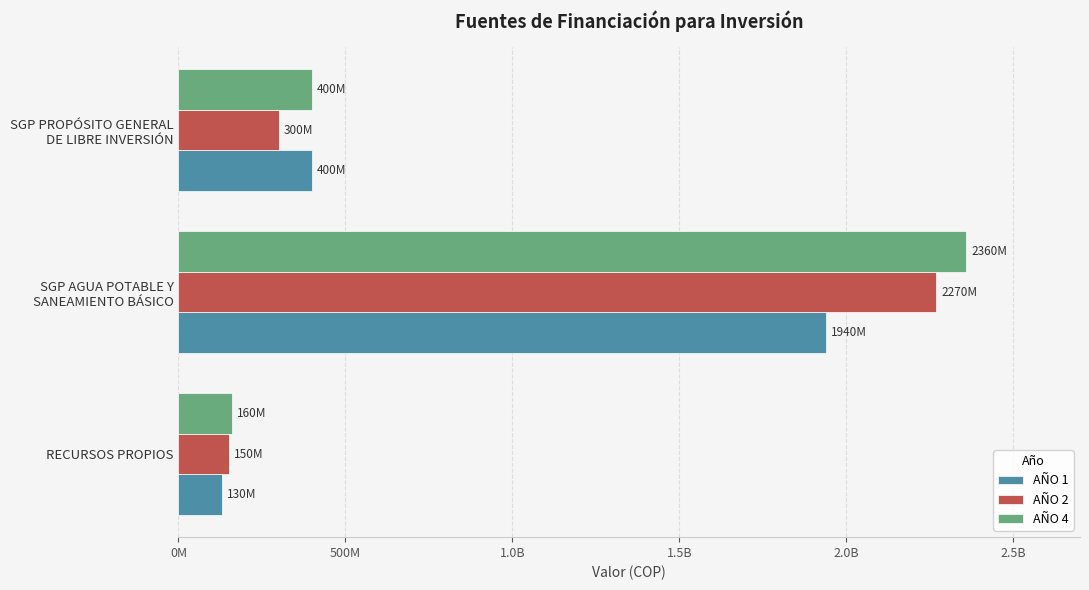

At how many categories does at least one series exceed 478204314?

1